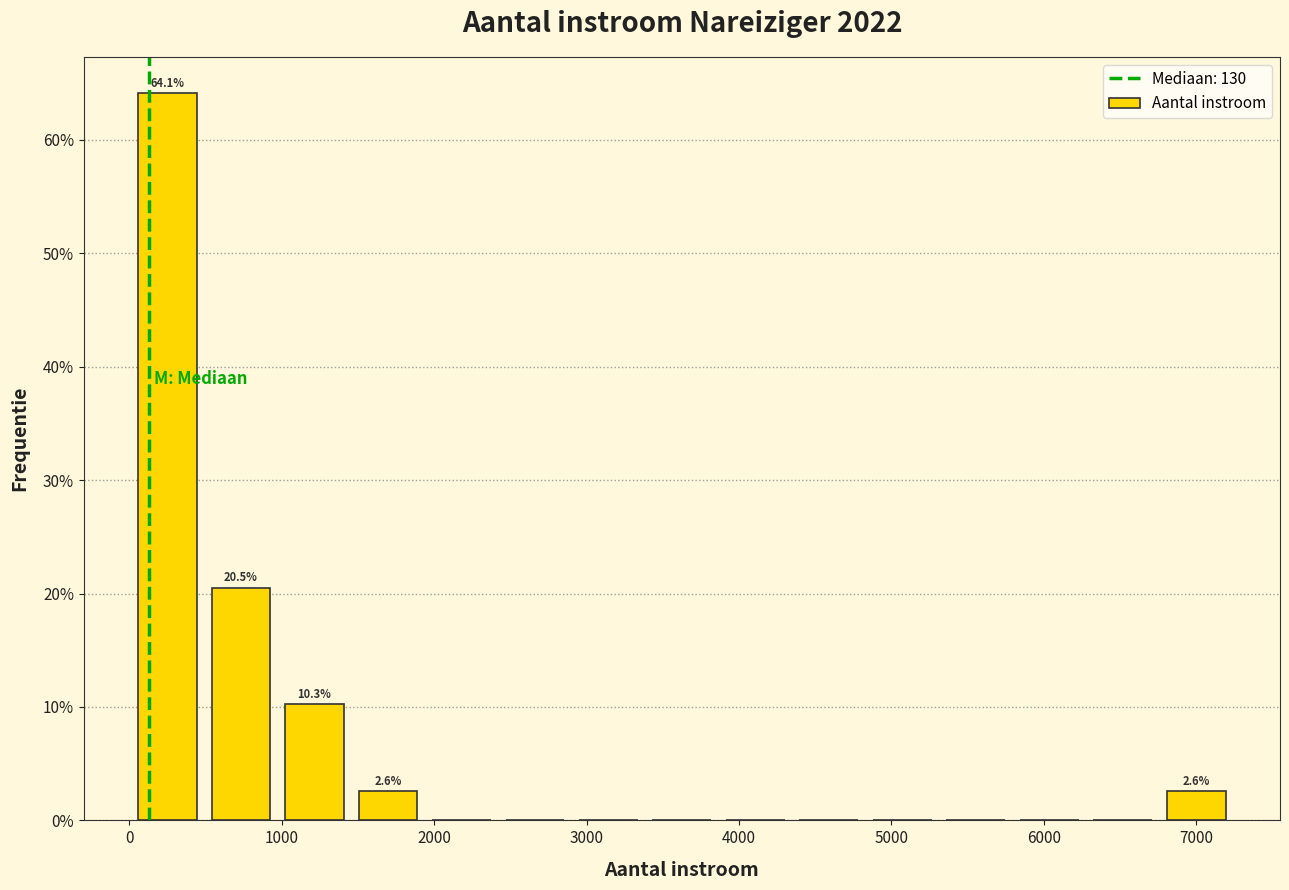

Over which range of the x-axis is the bar tallest?

0 to 500